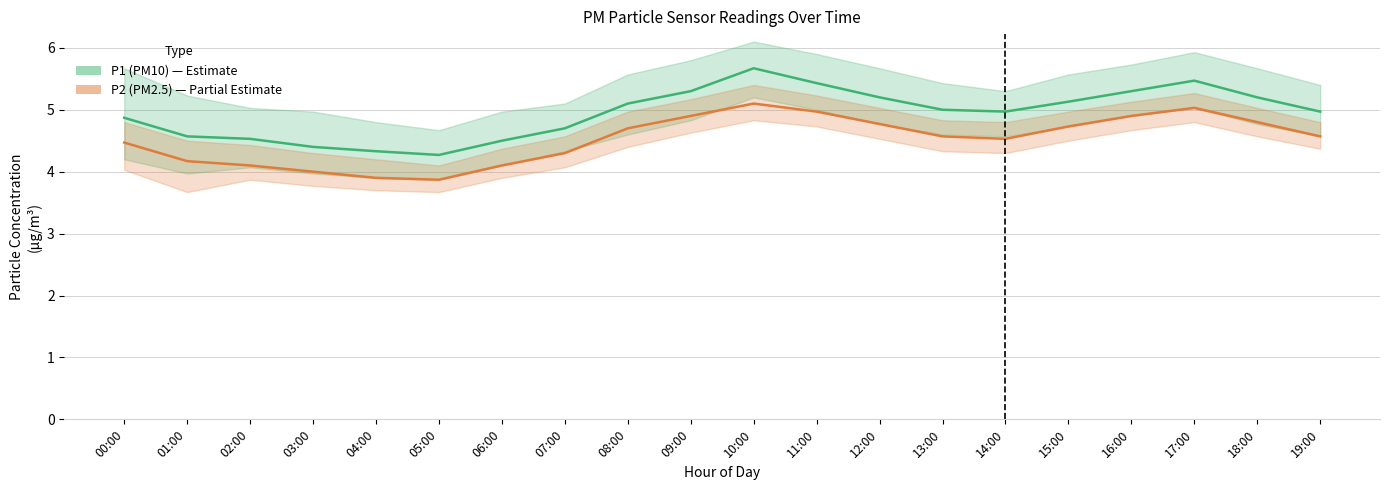

Reading left to right, what are all the values shown in this chart?

P1 (PM10): 00:00=4.9	01:00=4.6	02:00=4.5	03:00=4.4	04:00=4.3	05:00=4.3	06:00=4.5	07:00=4.7	08:00=5.1	09:00=5.3	10:00=5.7	11:00=5.4	12:00=5.2	13:00=5.0	14:00=5.0	15:00=5.1	16:00=5.3	17:00=5.5	18:00=5.2	19:00=5.0
P2 (PM2.5): 00:00=4.5	01:00=4.2	02:00=4.1	03:00=4.0	04:00=3.9	05:00=3.9	06:00=4.1	07:00=4.3	08:00=4.7	09:00=4.9	10:00=5.1	11:00=5.0	12:00=4.8	13:00=4.6	14:00=4.5	15:00=4.7	16:00=4.9	17:00=5.0	18:00=4.8	19:00=4.6